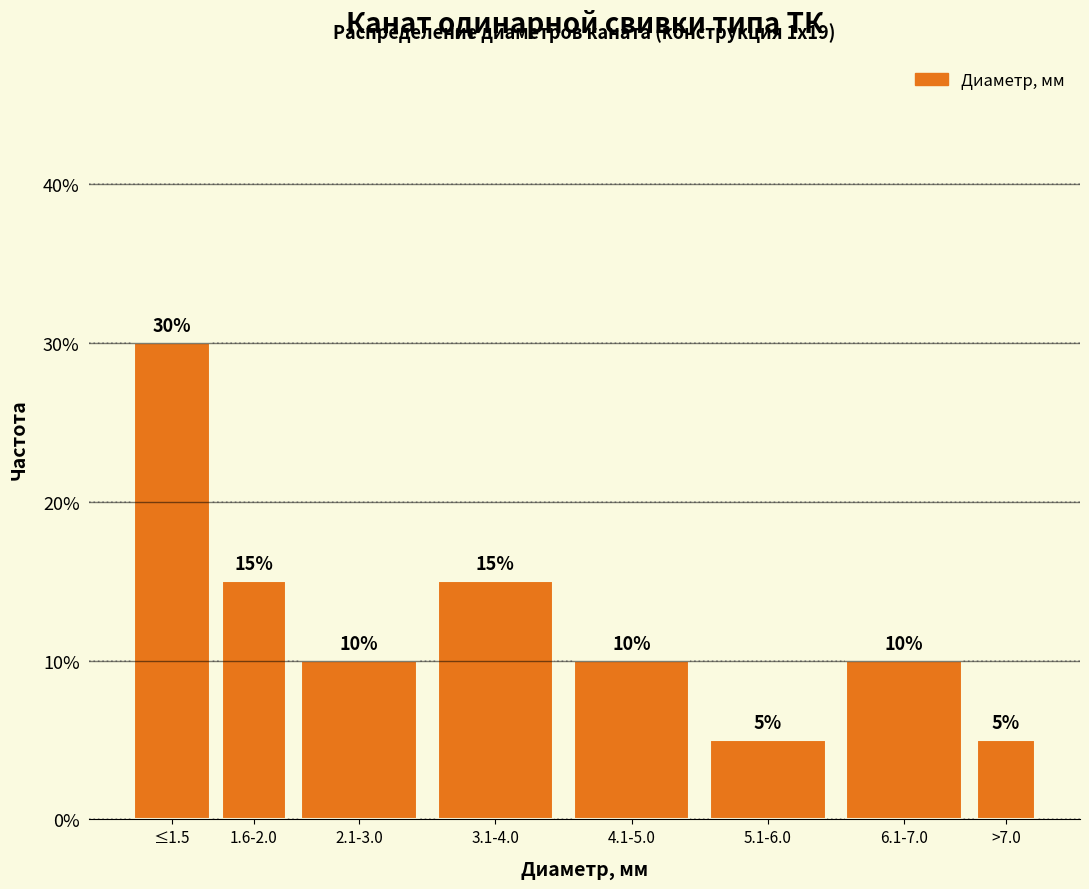

Reading left to right, what are all the values shown in this chart?

30	15	10	15	10	5	10	5